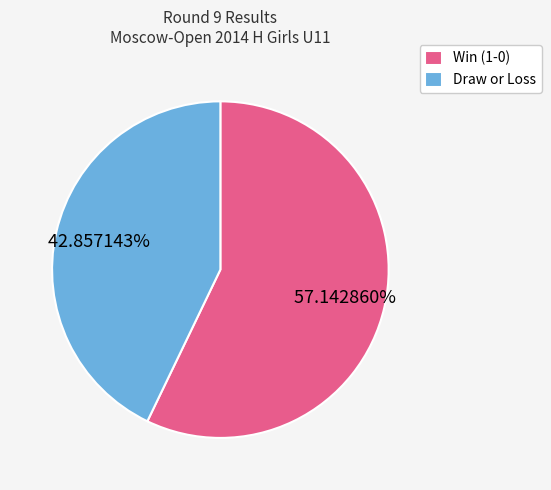

Which slice is the largest?

Win (1-0)